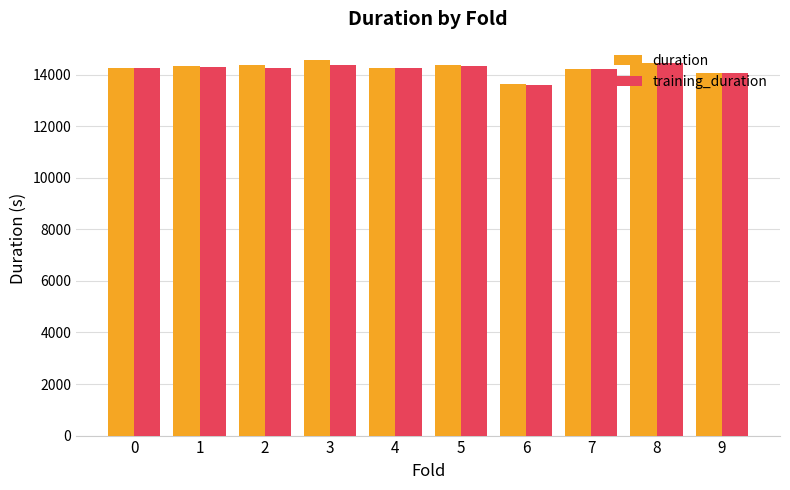

What is the sum of the duration values at 0 and 3?

28817.5